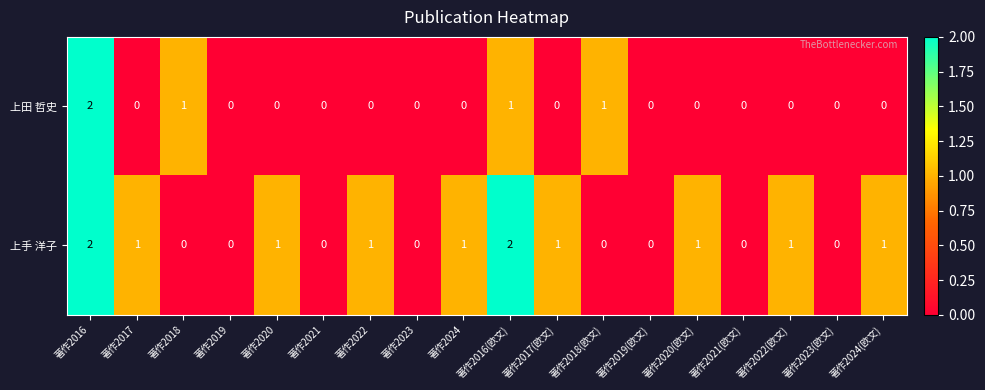

True or false: 上手 洋子 has a value of 1 at 著作2024.

True